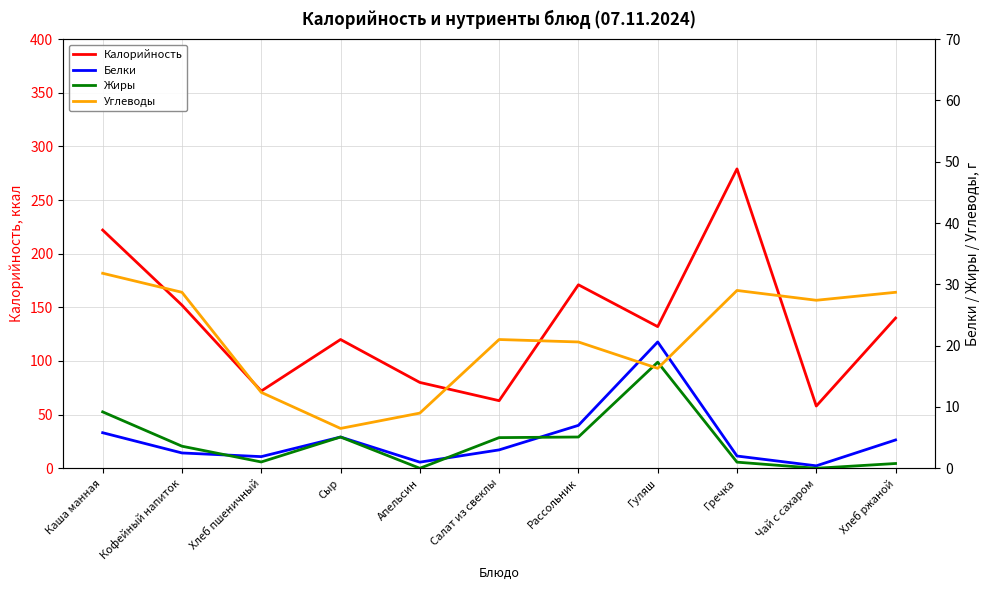

Does the chart have visible grid lines?

Yes